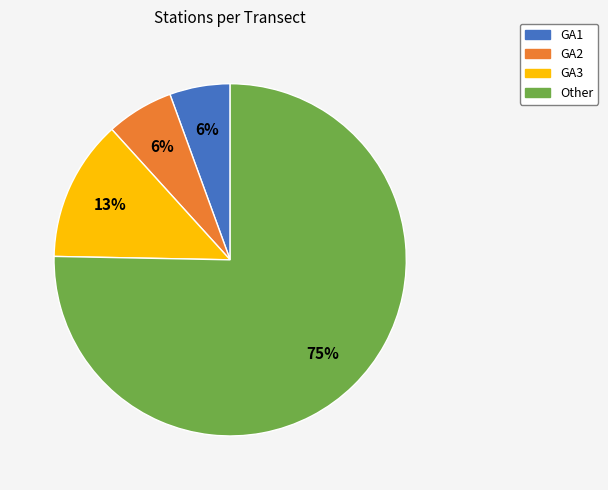

Which slice is the largest?

Other